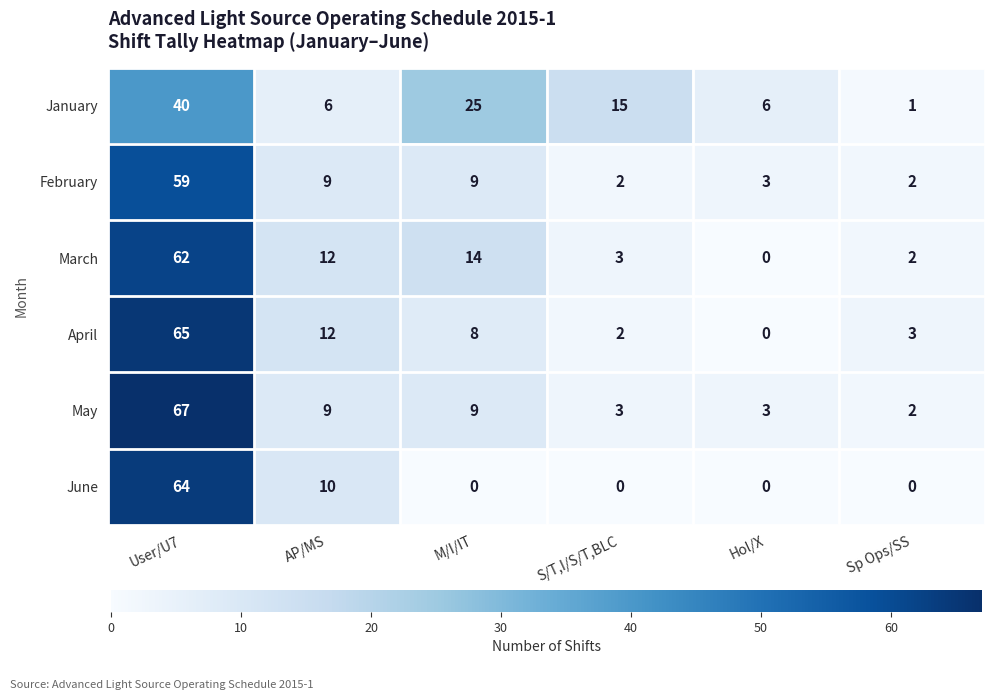

List the series in order of their peak value, lowest first.

January, February, March, June, April, May